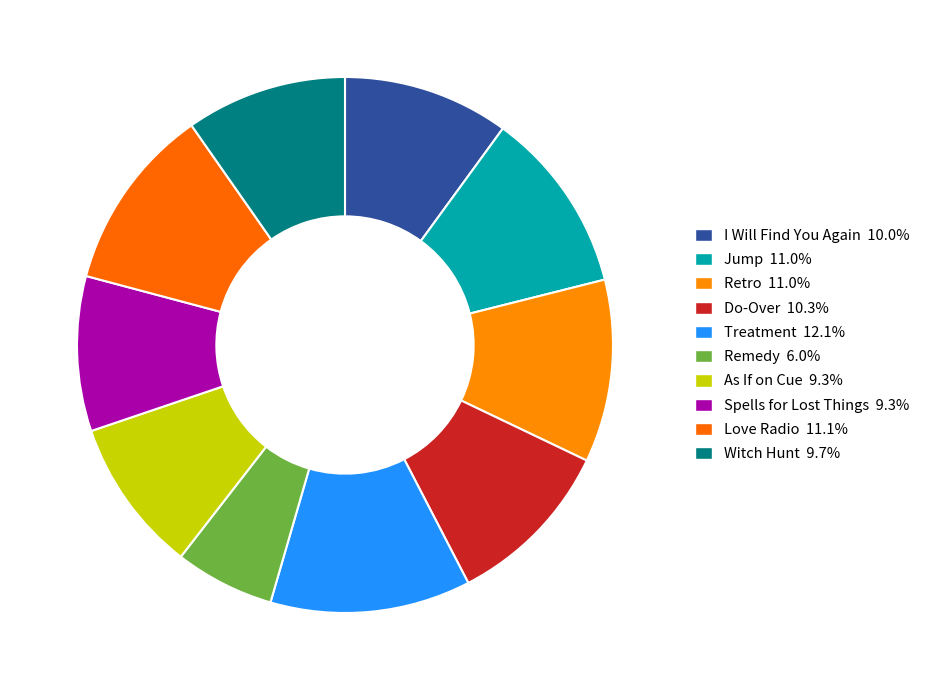

To the nearest percent, what is the combined percentage of Jump and Love Radio?

22%